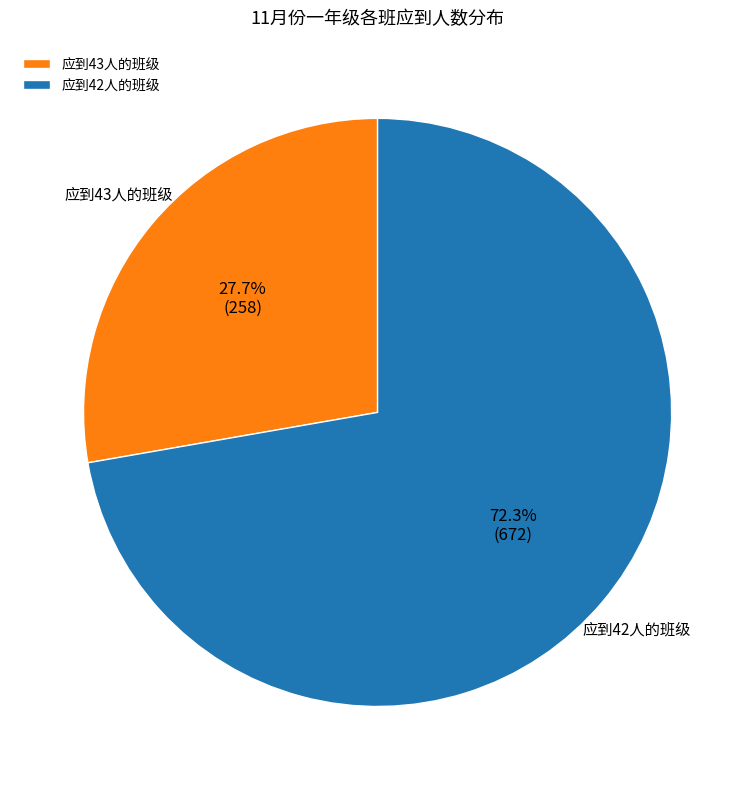

Does 应到42人的班级 account for over 50% of the chart?

Yes